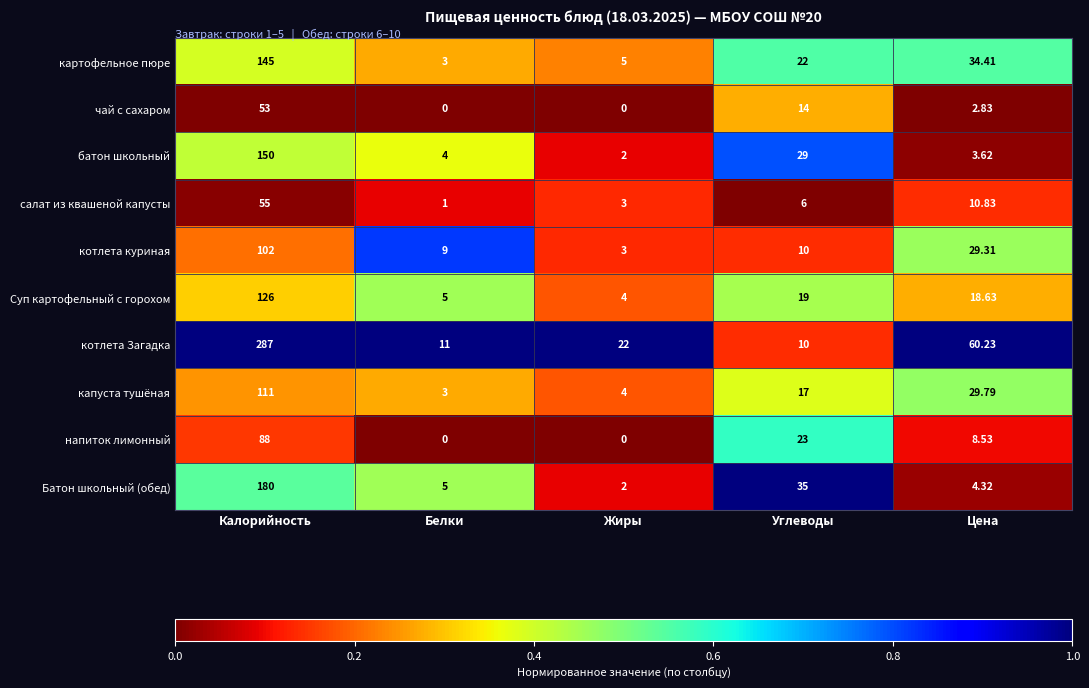

How many distinct data groups are displayed?

10